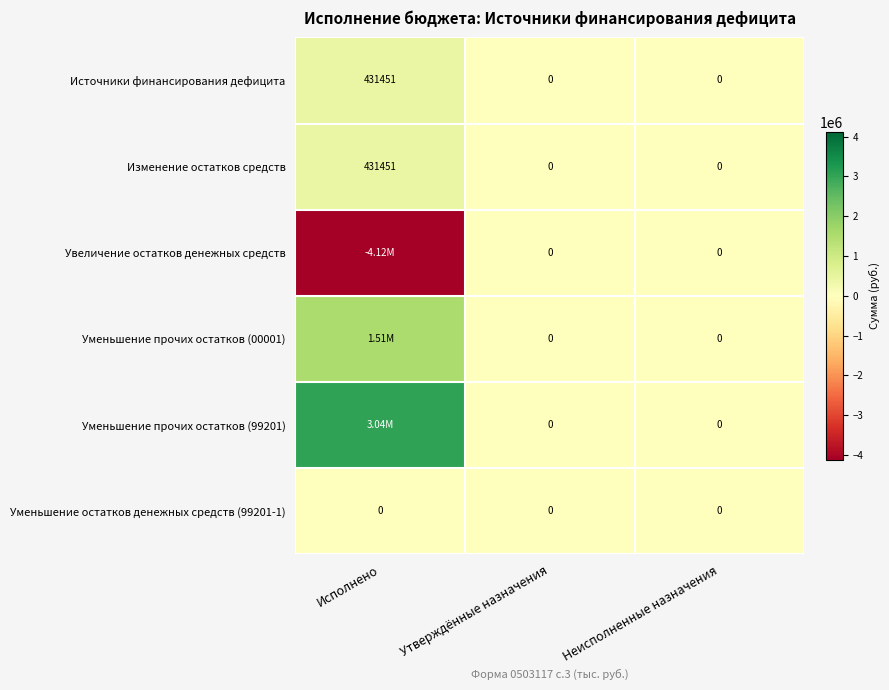

At which category is the sum across all series the highest?

Исполнено